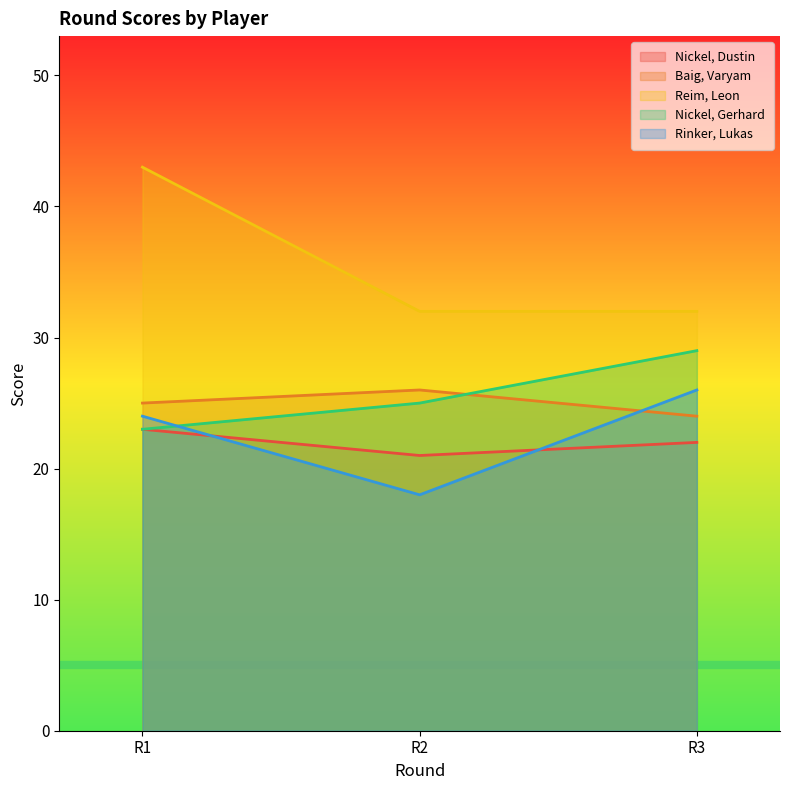

At which label does Nickel, Dustin first exceed 22?

R1